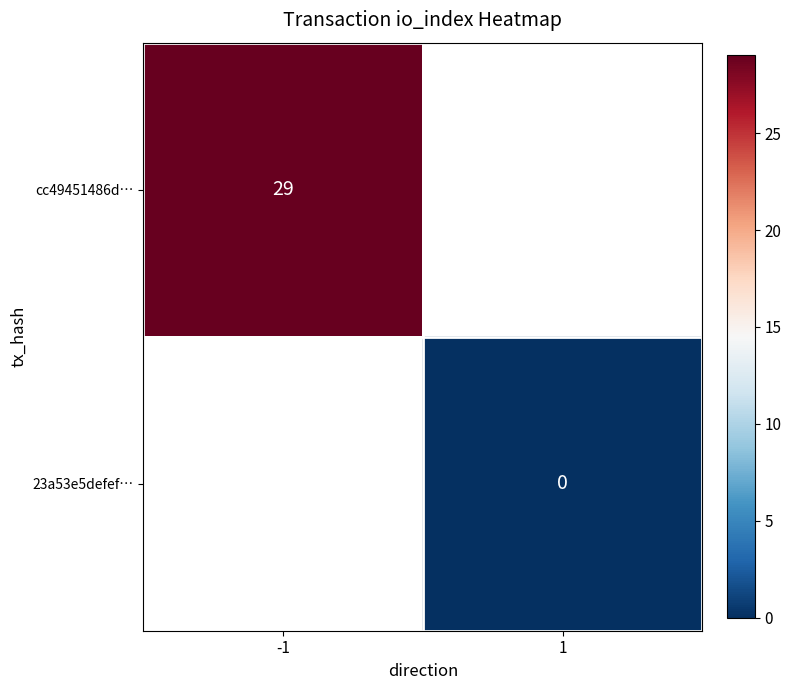

The cc49451486d… series shows 16 at -1. True or false?

False